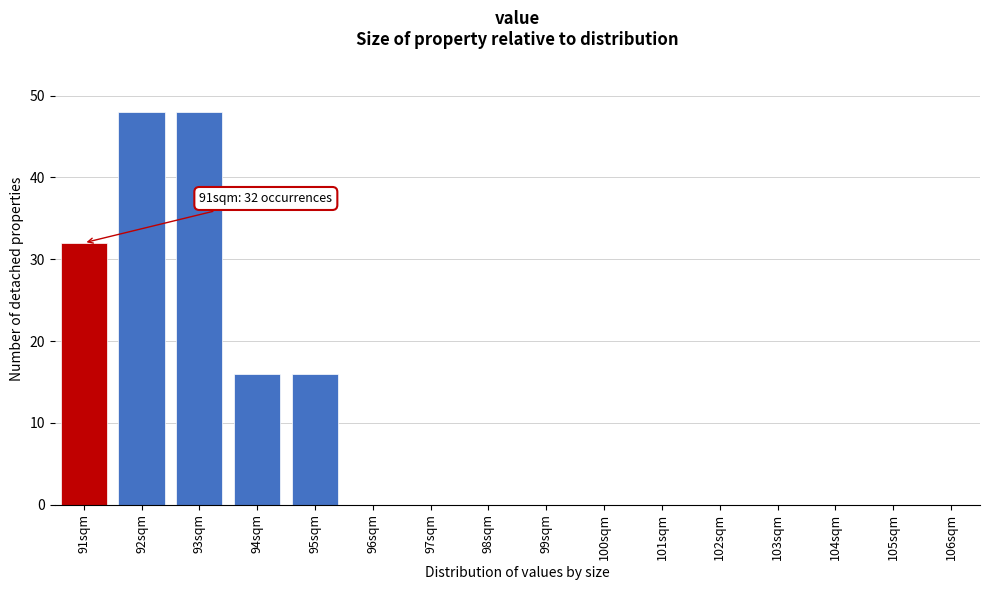

Reading left to right, extract all data points from this chart.

91sqm=32	92sqm=48	93sqm=48	94sqm=16	95sqm=16	96sqm=0	97sqm=0	98sqm=0	99sqm=0	100sqm=0	101sqm=0	102sqm=0	103sqm=0	104sqm=0	105sqm=0	106sqm=0